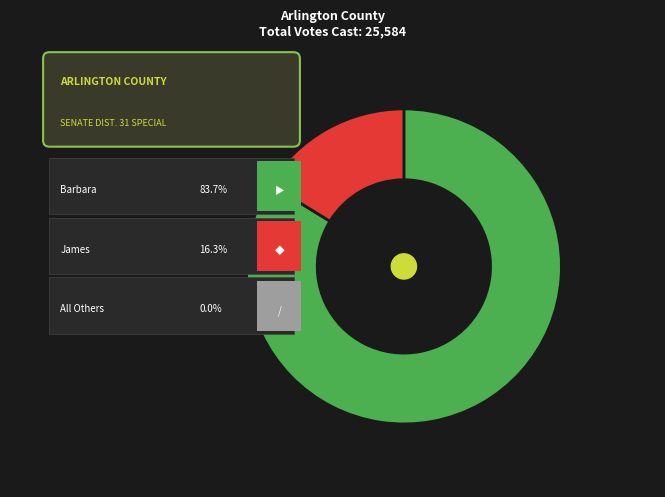

To the nearest percent, what is the average slice percentage?

33%